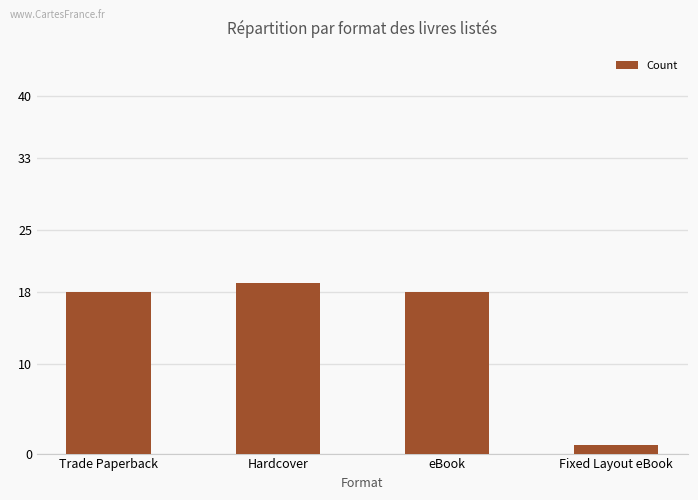

Reading right to left, extract all data points from this chart.

1	18	19	18